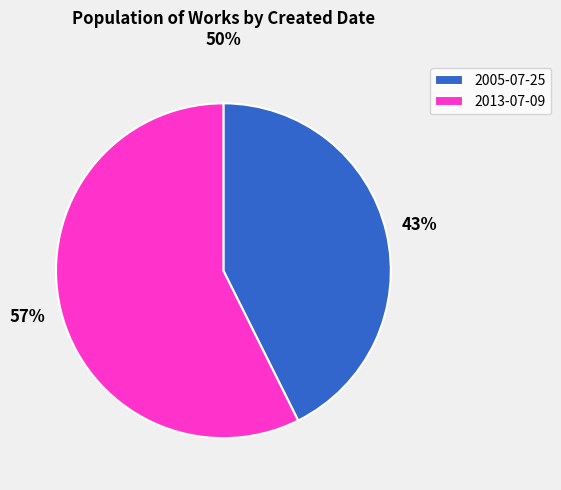

What is the ratio of the value at 2013-07-09 to the value at 2005-07-25?

1.3